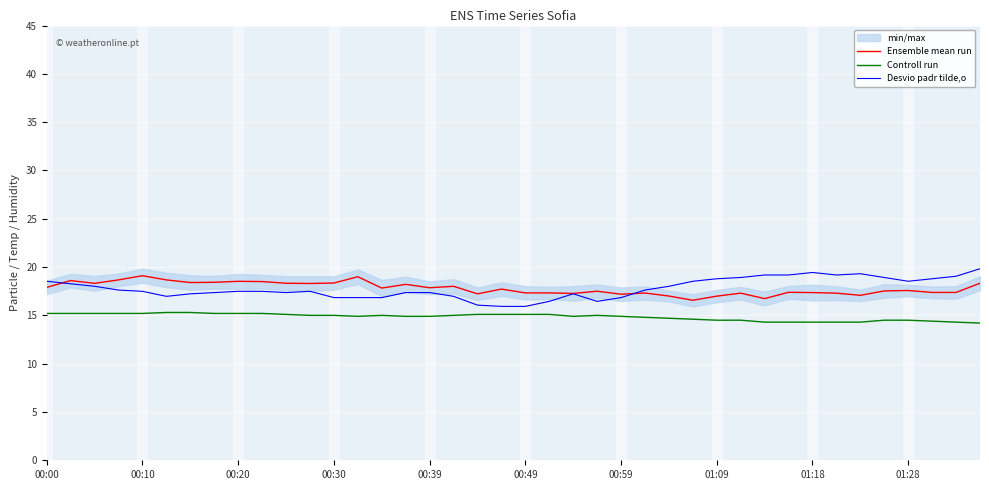

How many values in the Ensemble mean run series are below 17?

3